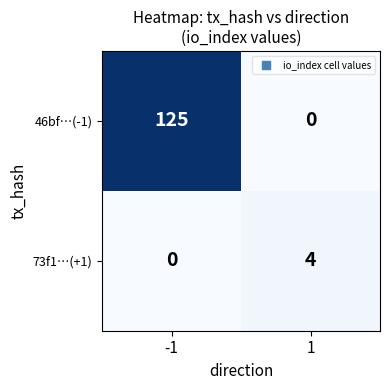

What is the maximum value for 73f1…(+1)?

4